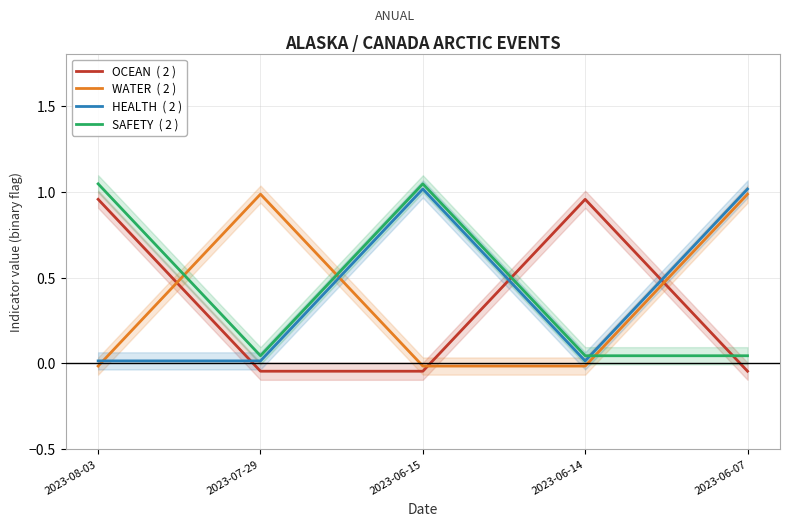

Which series changed the most between 2023-06-15 and 2023-06-14?

OCEAN  ( 2 )